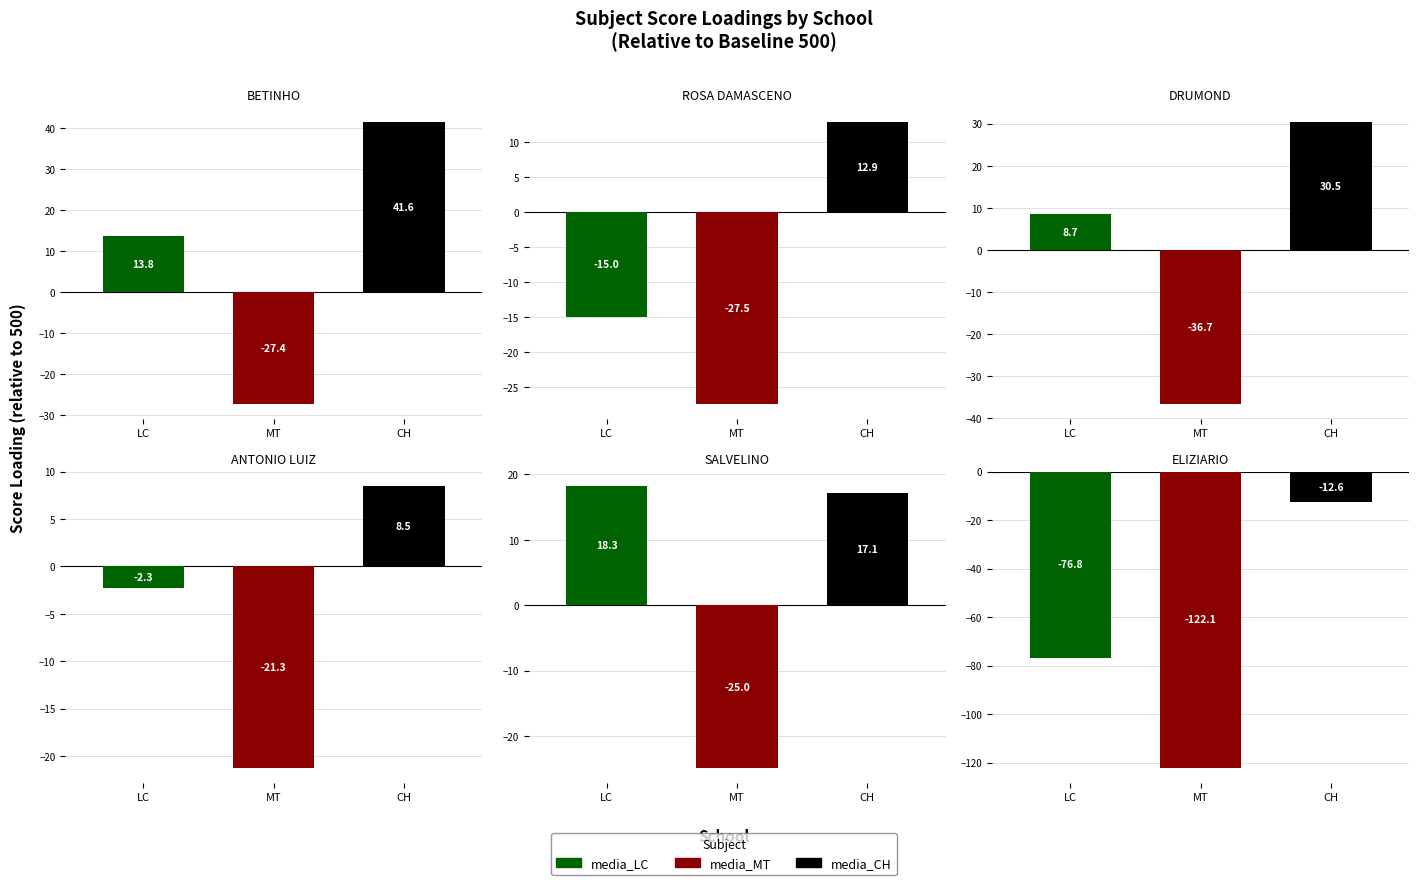

Where is media_LC nearest to the value 470?

EE JOSE ROSA DAMASCENO